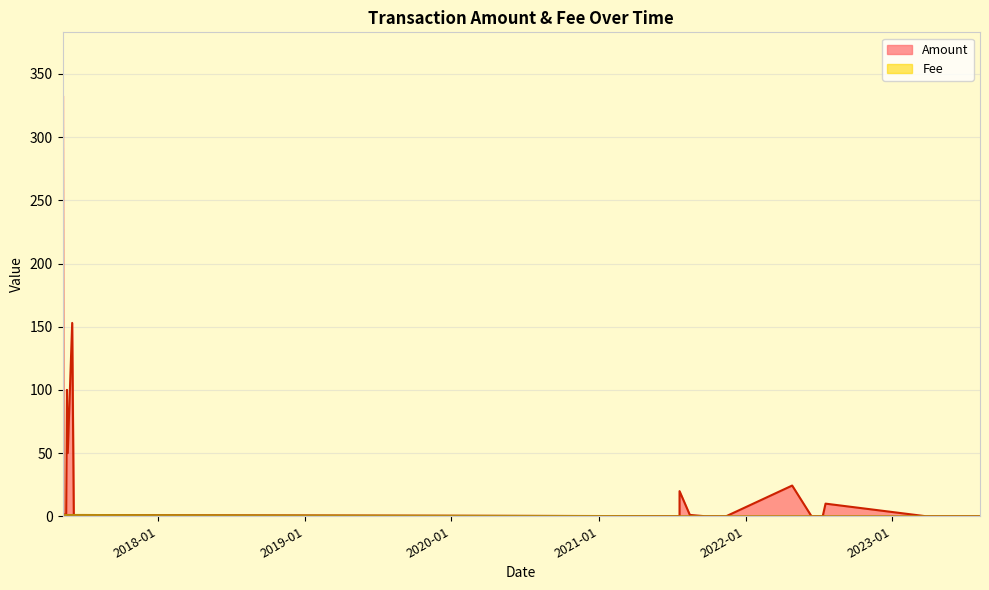

Where does the Amount series first go above 1?

2